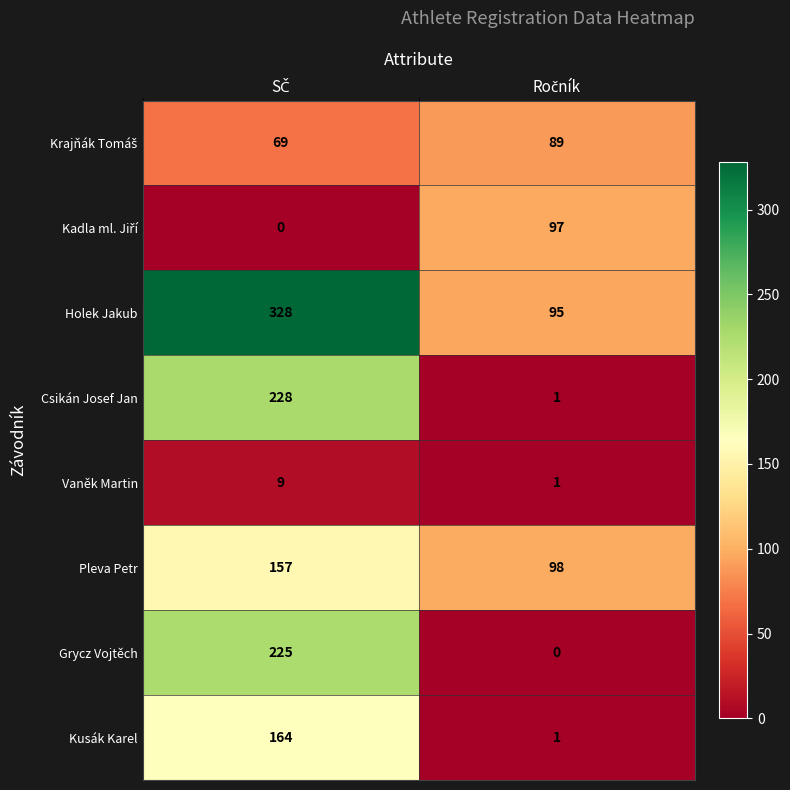

What is the maximum value shown in the chart?

328